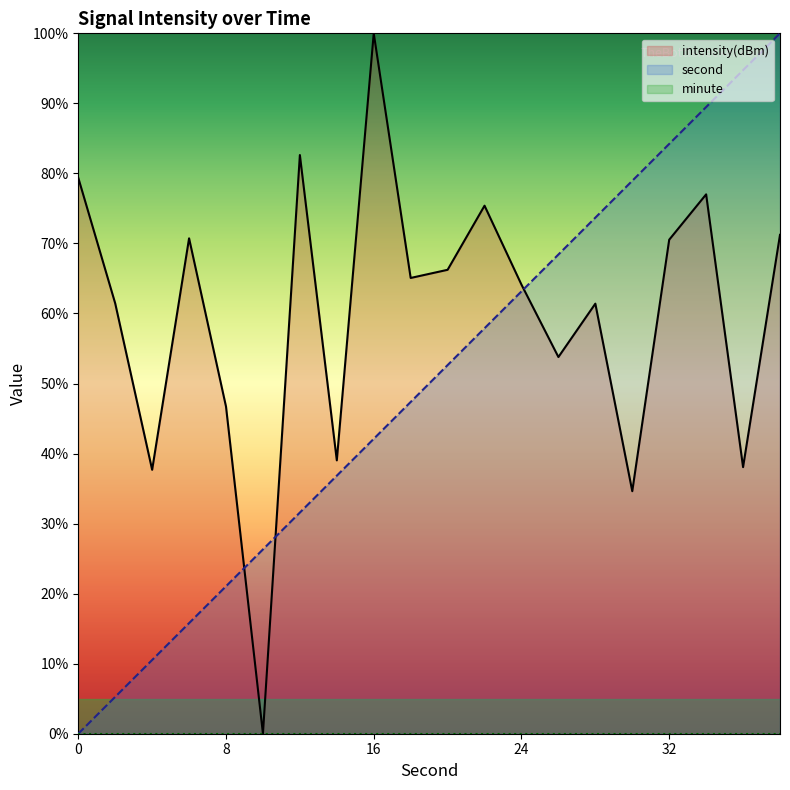

The value of intensity(dBm) at 22 is 110.4. True or false?

False